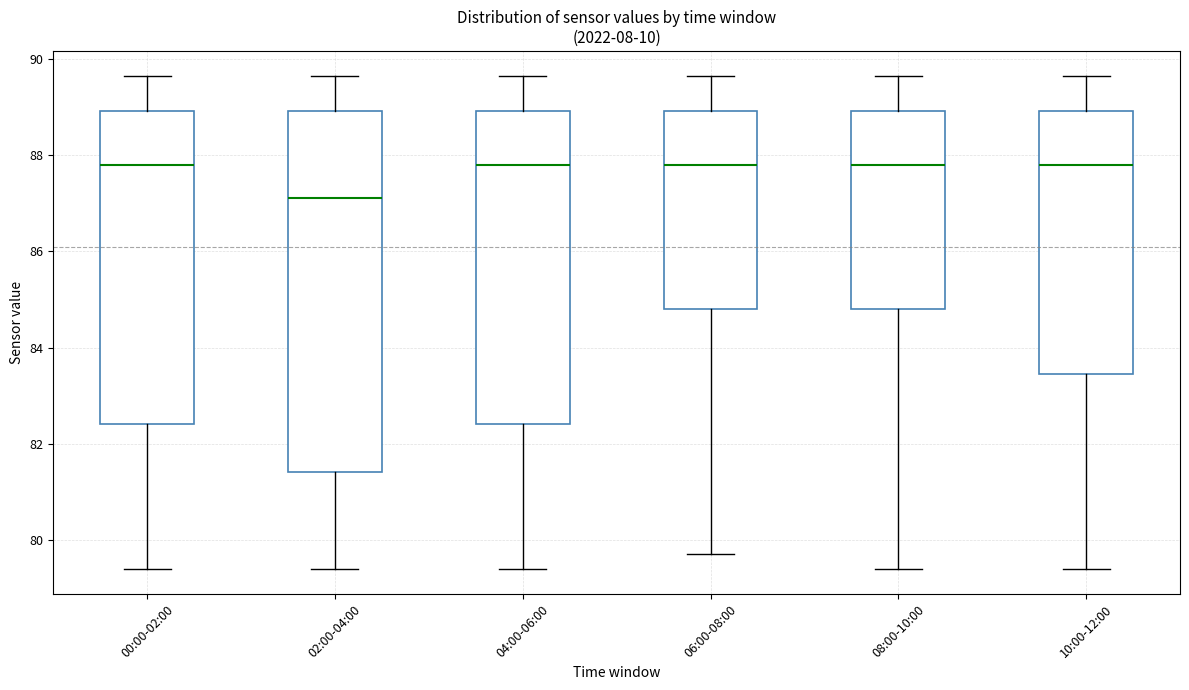

Comparing the boxes themselves (not the whiskers), which one is the tallest?

02:00-04:00